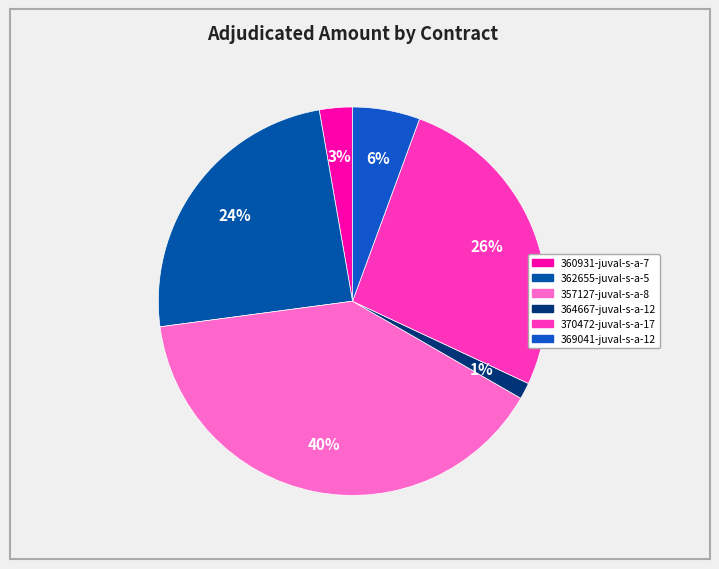

Approximately how many times larger is the value at 360931-juval-s-a-7 compared to 362655-juval-s-a-5?

0.1